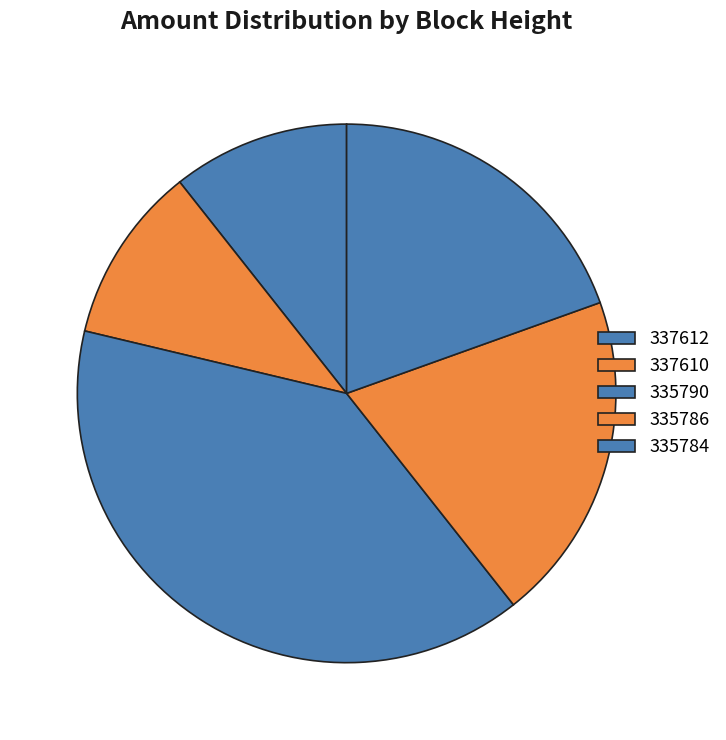

How many segments does this pie chart have?

5